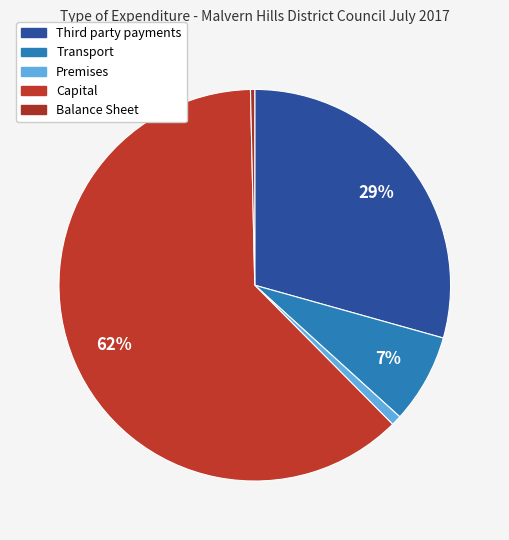

How many slices are in this pie chart?

5